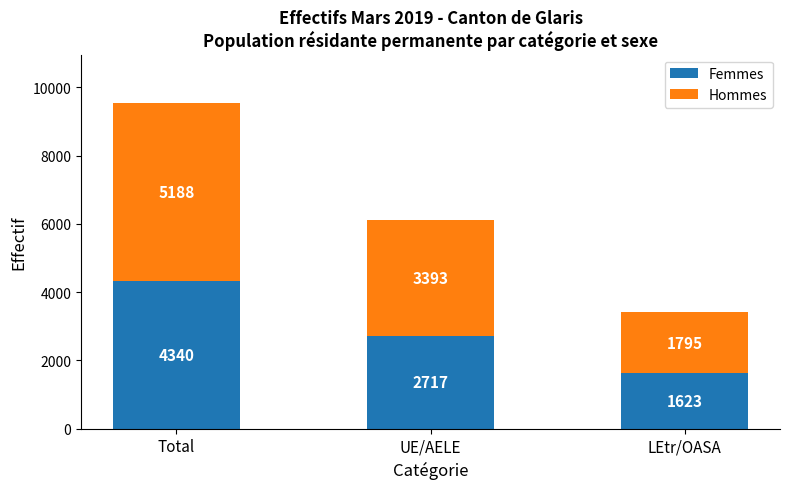

At which label does Femmes reach its peak?

Total